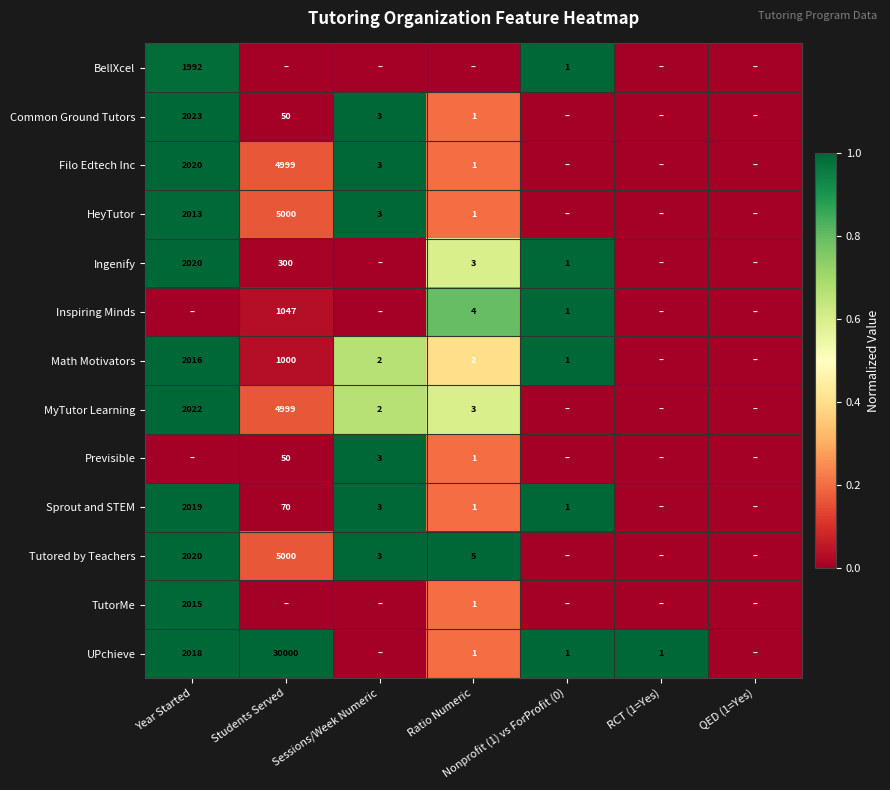

Is it true that Math Motivators equals 4 at Sessions/Week Numeric?

False